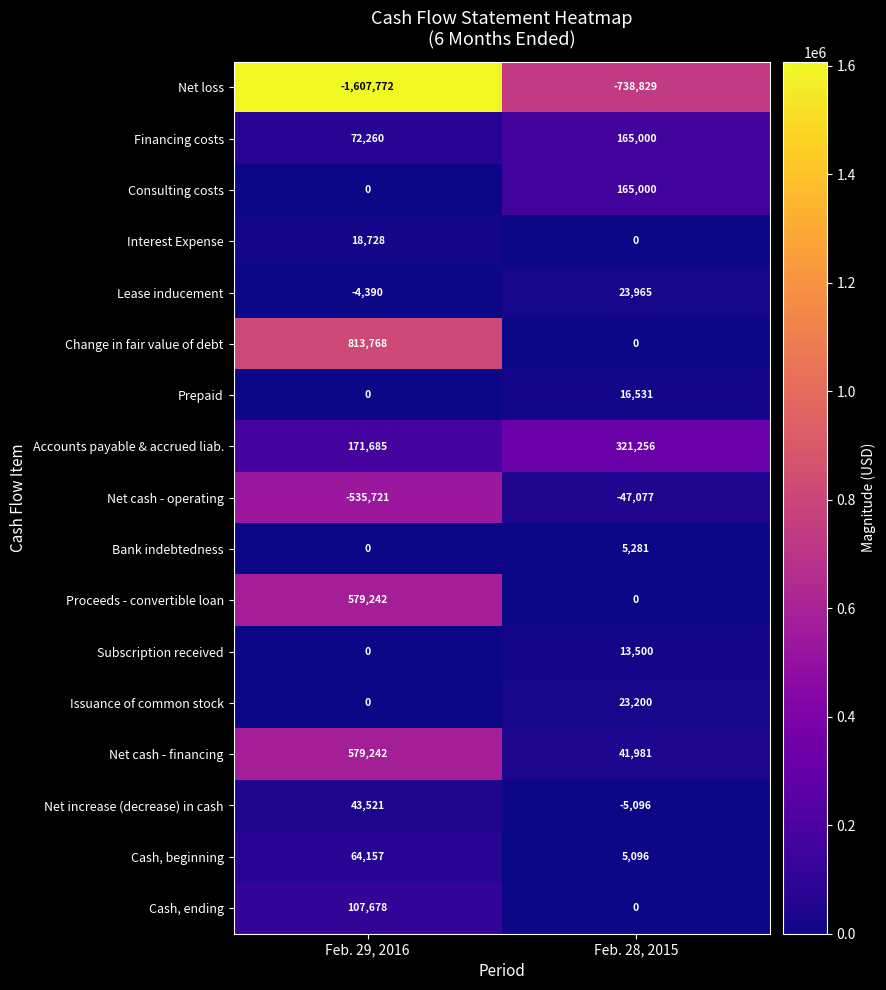

What is the difference between the highest and lowest values at Feb. 29, 2016?

2421540